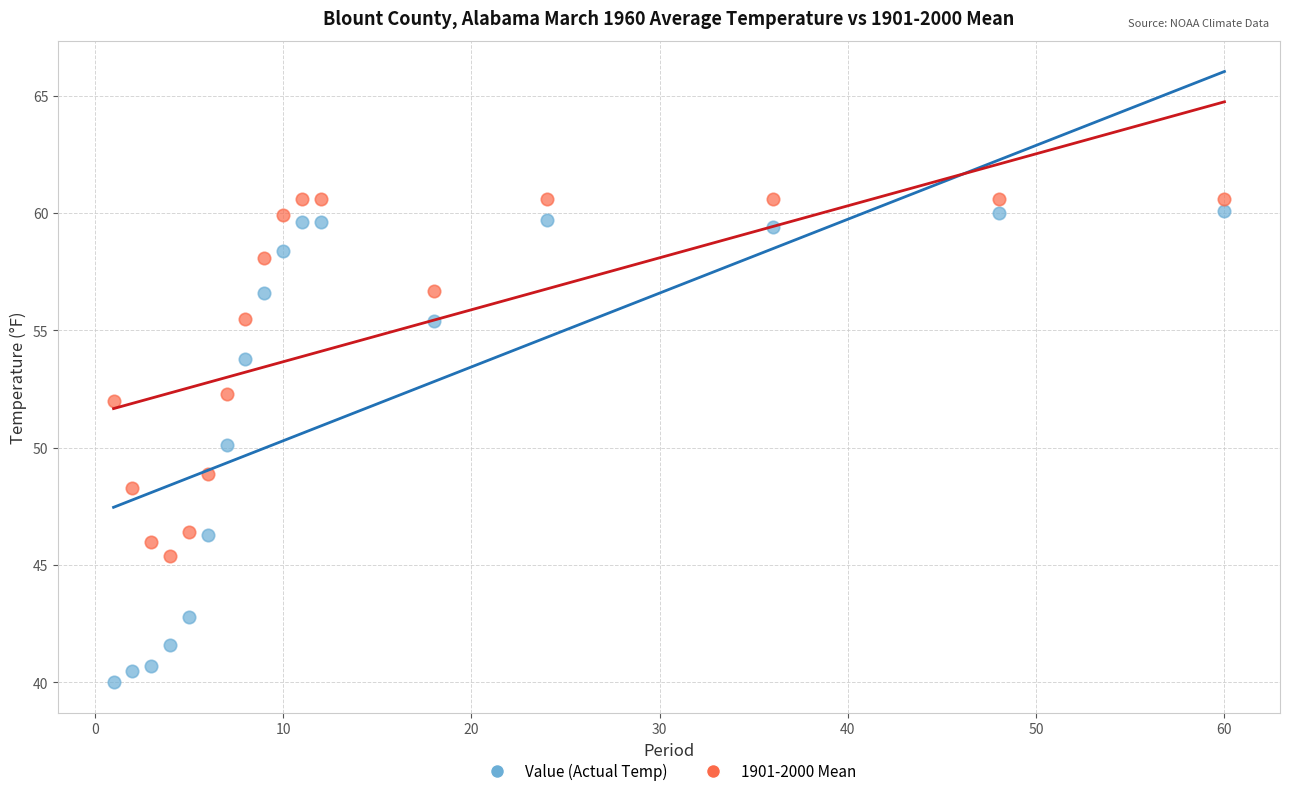

What is the X range (max minus min) for the scatter plot?

59.0